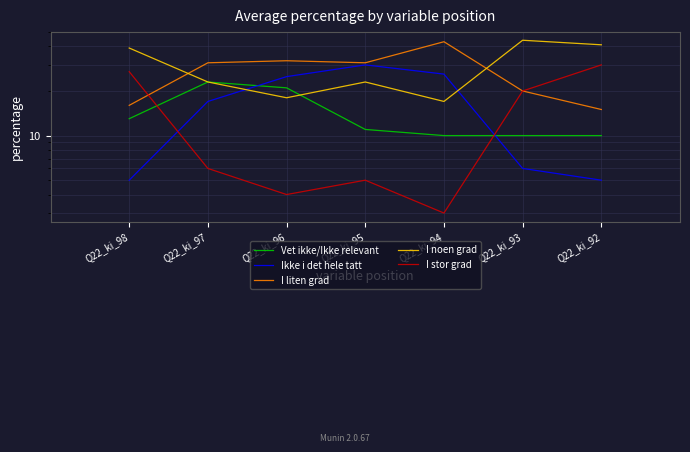

What is the difference between the maximum and second lowest values in the Ikke i det hele tatt series?

25